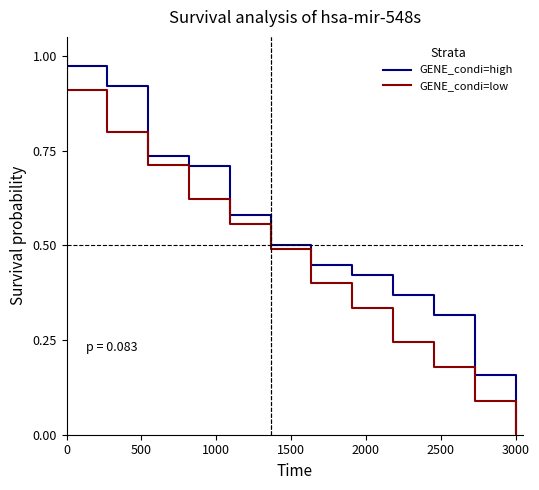

What position from the left is 500?

2